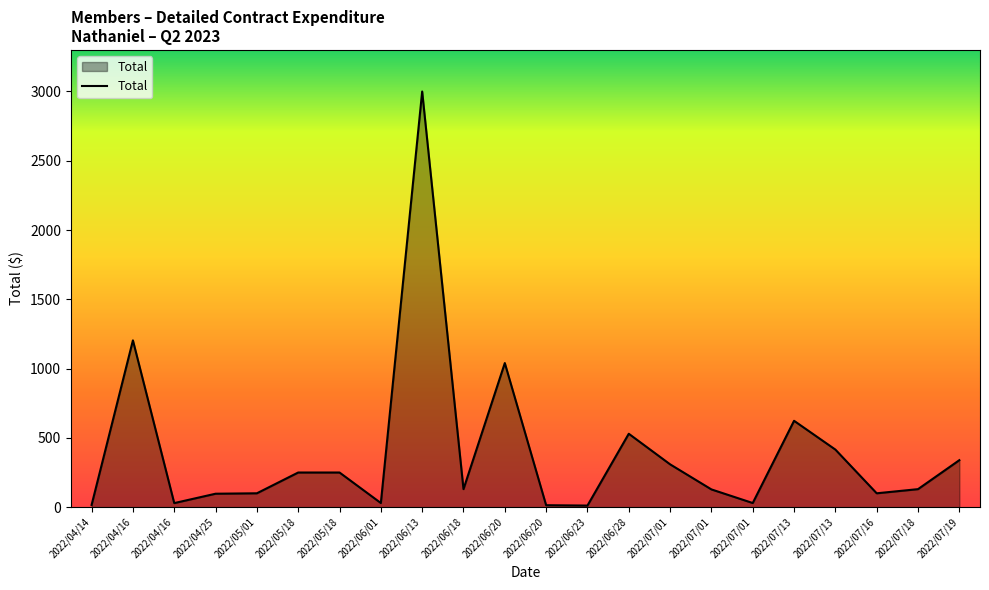

What value does the data have at 2022/07/01?

128.0